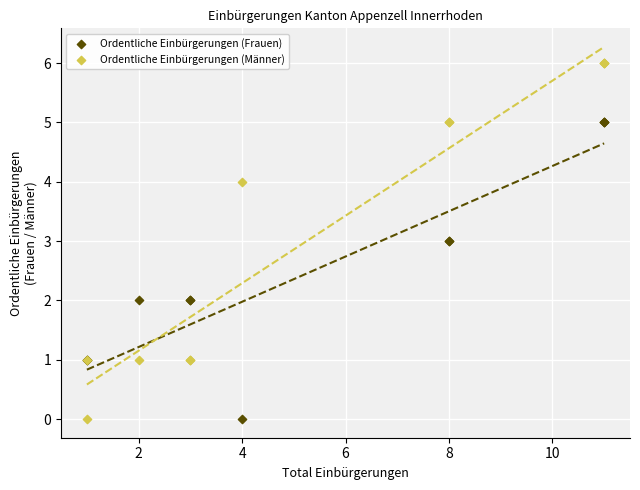

Which series has the largest Y range (max minus min)?

Ordentliche Einbürgerungen (Männer)